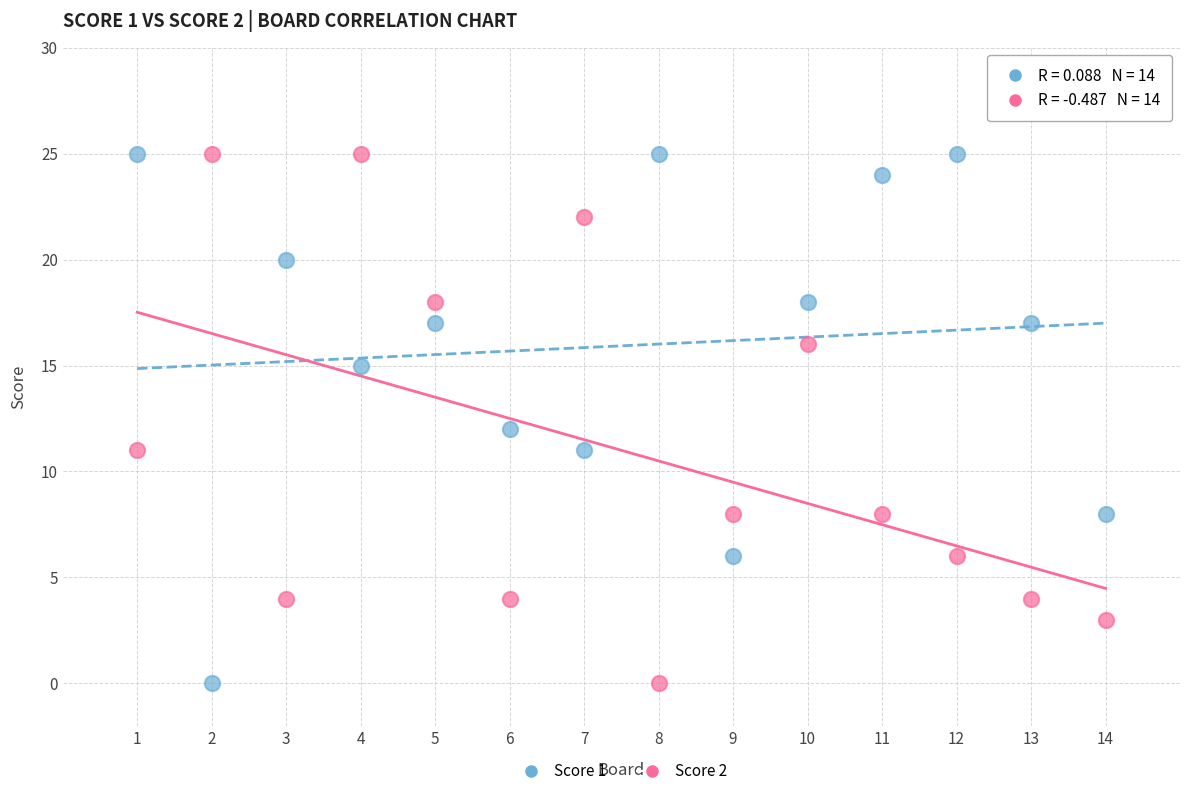

Across all data points, what is the range of X values (max minus min)?

13